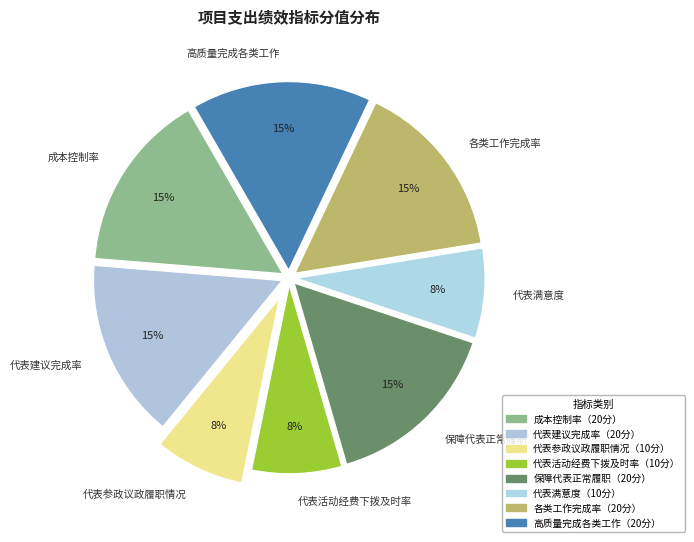

Is the sum of 高质量完成各类工作 and 成本控制率 greater than half?

No